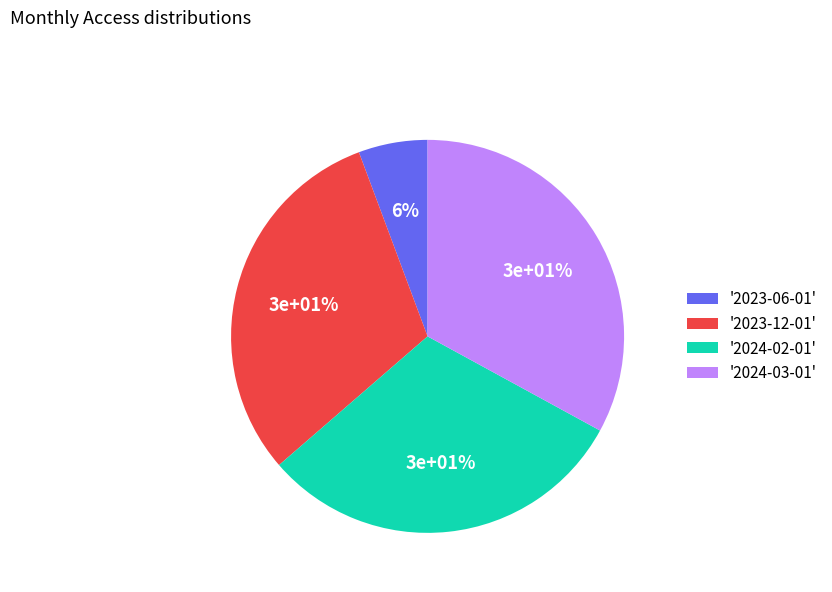

The 2023-12-01 slice represents 31% of the pie. True or false?

True